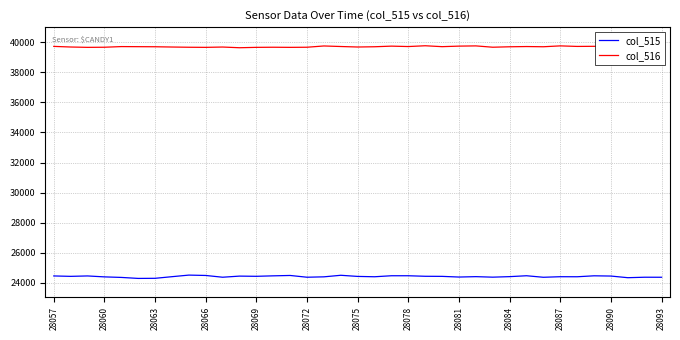

List the series in order of their peak value, highest first.

col_516, col_515